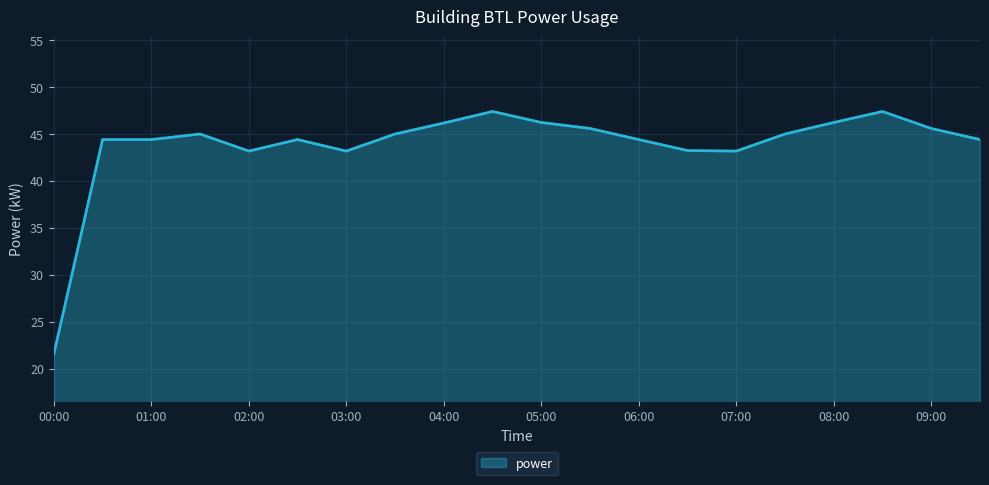

How many values are below 45?

10